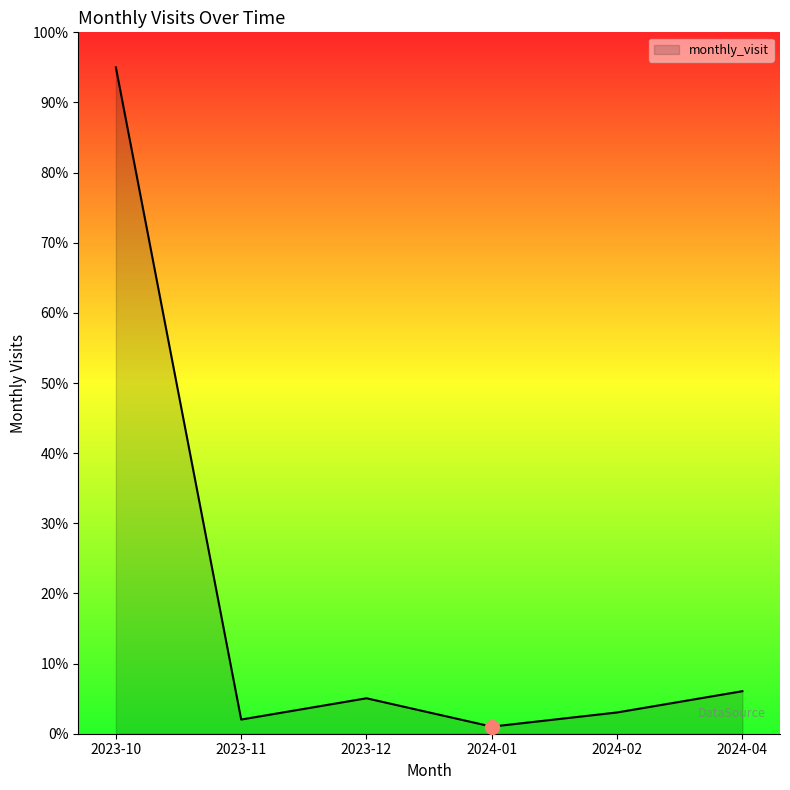

Reading right to left, transcribe all the data shown in this chart.

2024-04=6.1	2024-02=3.0	2024-01=1.0	2023-12=5.1	2023-11=2.0	2023-10=95.0